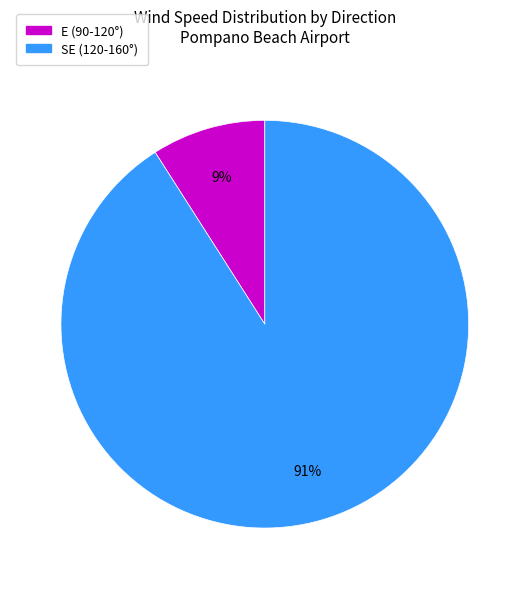

Is there any slice that represents more than half of the pie?

Yes